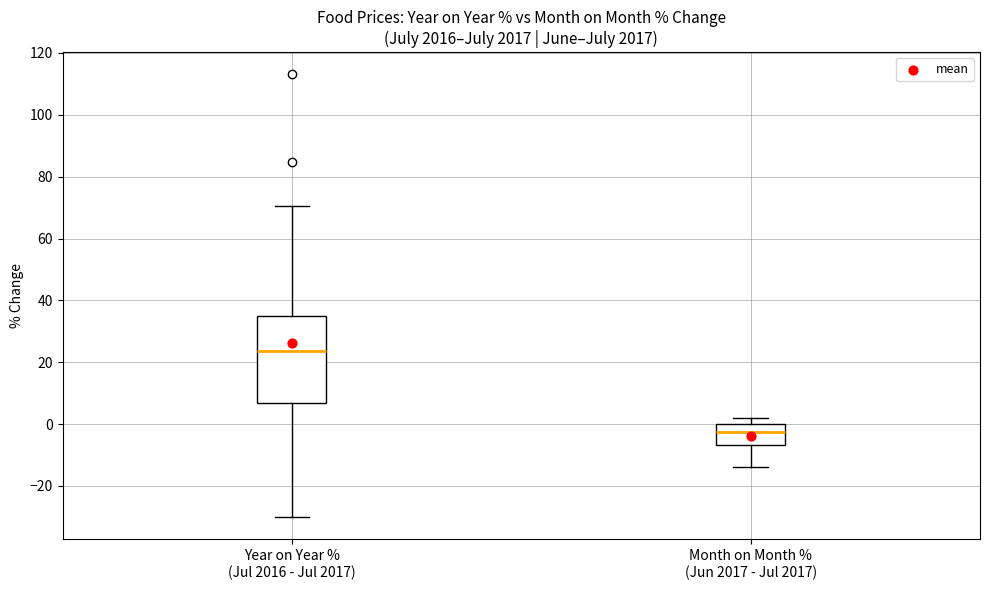

Reading left to right, transcribe this box plot: for each box, give where its median line is, the range the box spans, and where its two whiskers end, as read against the y-axis. The values are not printed on the chart, so give them approximately, as read against the axis.

Year on Year % (Jul 2016 - Jul 2017): median 24, box 6 to 36, whiskers -30 to 70
Month on Month % (Jun 2017 - Jul 2017): median -2, box -6 to 0, whiskers -14 to 2